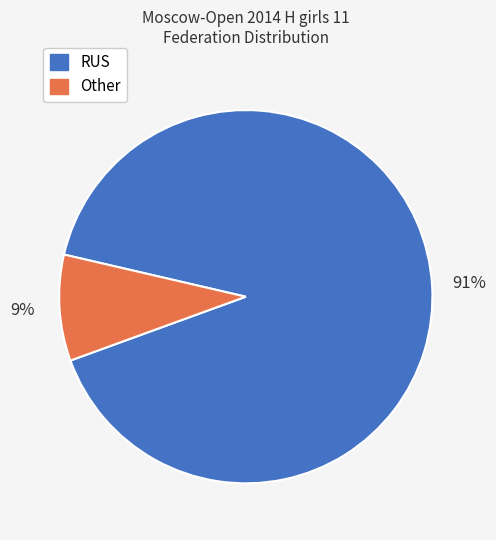

What is the majority slice?

RUS